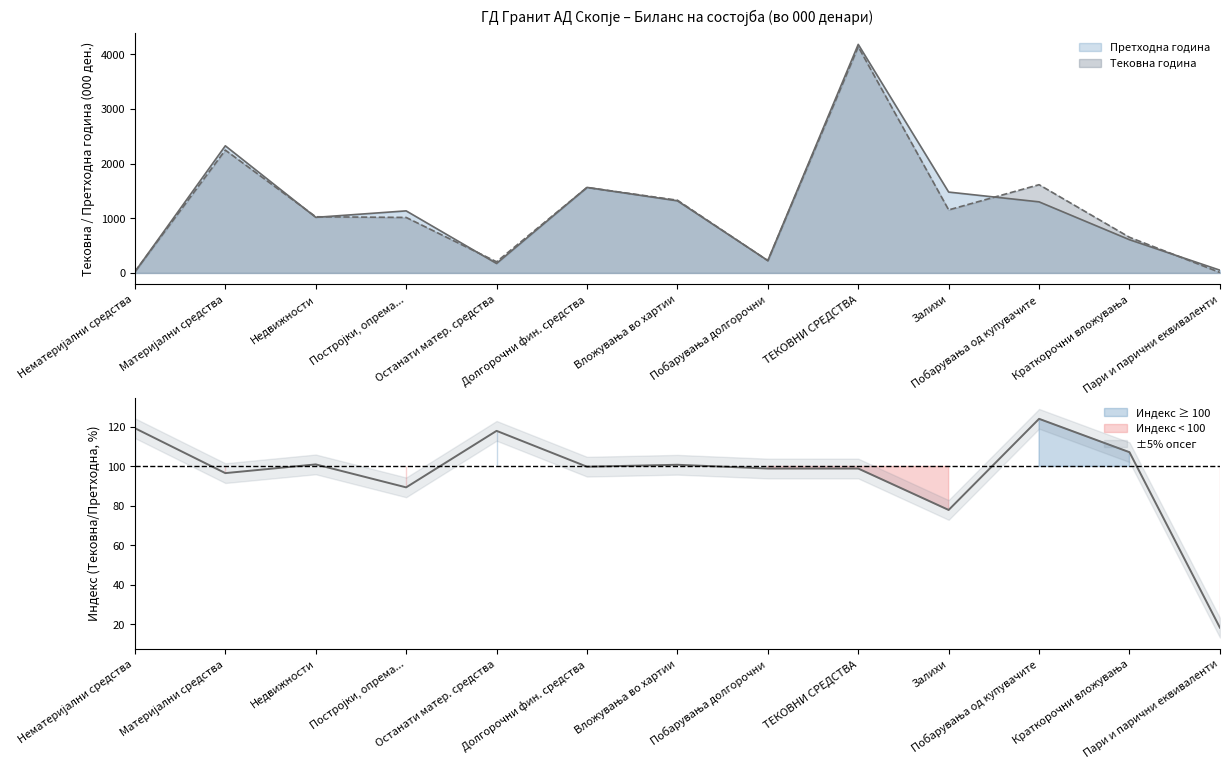

True or false: Тековна година has a value of 4135.6 at ТЕКОВНИ СРЕДСТВА.

True